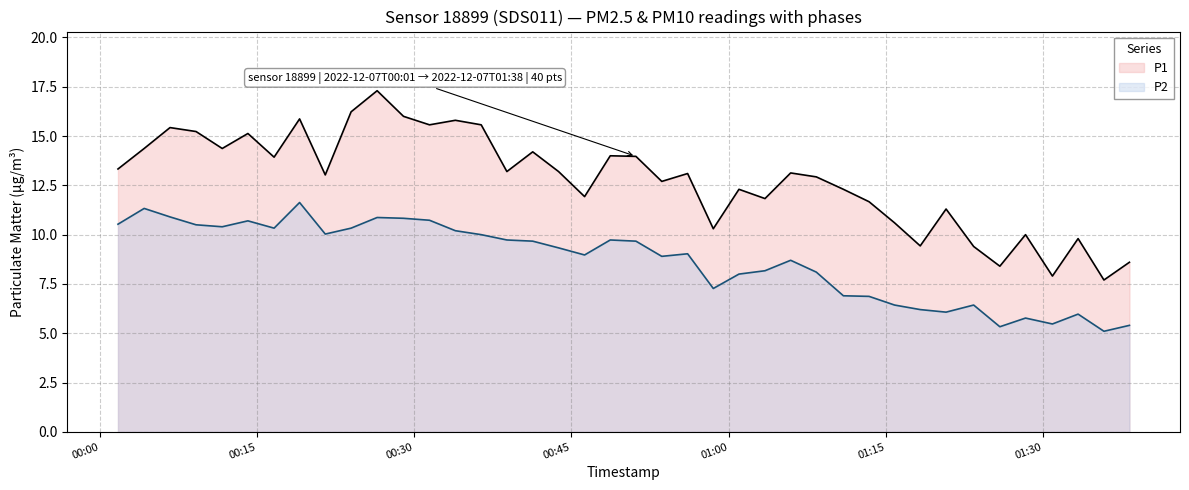

Count the number of categories in the chart.

40